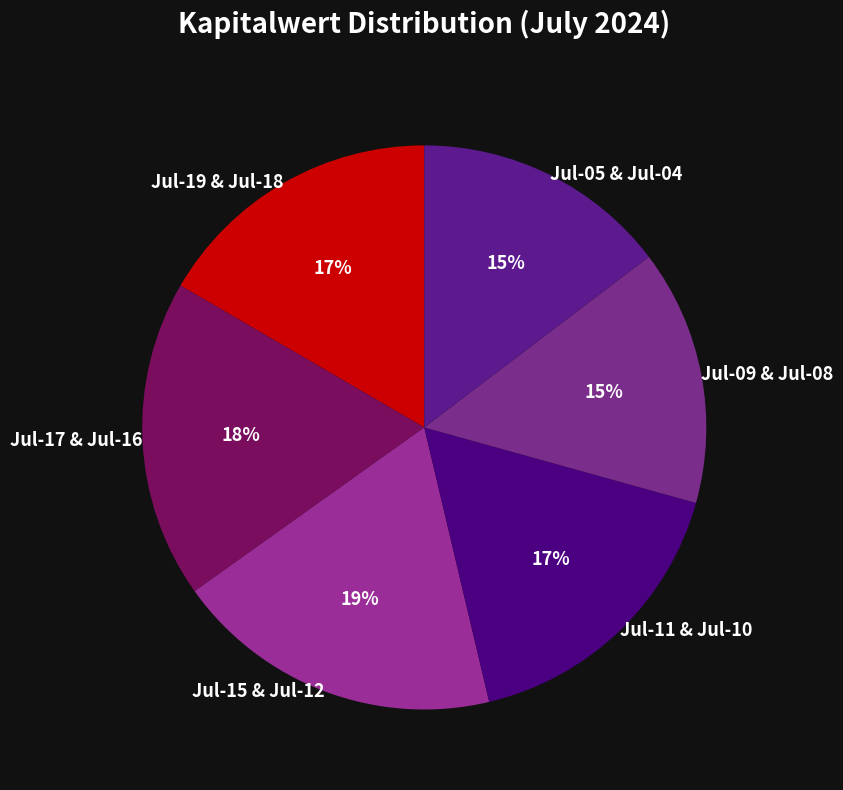

To the nearest percent, what portion does Jul-19 & Jul-18 represent?

17%